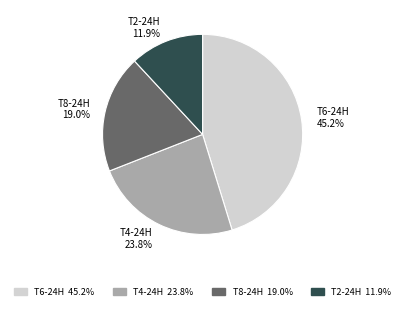

Combined, do T6-24H 45.2% and T2-24H 11.9% account for over 50%?

Yes